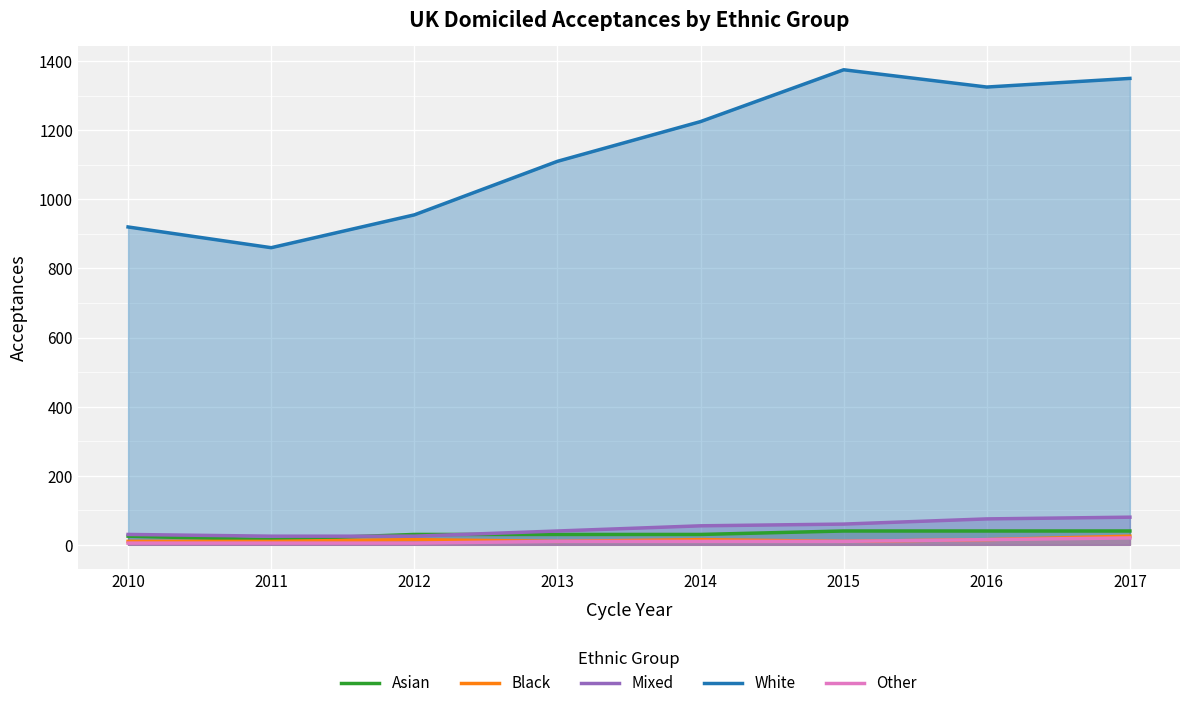

Reading left to right, list all the values displayed in this chart.

Asian: 2010=25	2011=15	2012=30	2013=30	2014=30	2015=40	2016=40	2017=40
Black: 2010=10	2011=10	2012=15	2013=10	2014=15	2015=10	2016=15	2017=25
Mixed: 2010=30	2011=25	2012=25	2013=40	2014=55	2015=60	2016=75	2017=80
White: 2010=920	2011=860	2012=955	2013=1110	2014=1225	2015=1375	2016=1325	2017=1350
Other: 2010=5	2011=5	2012=5	2013=10	2014=10	2015=10	2016=15	2017=20